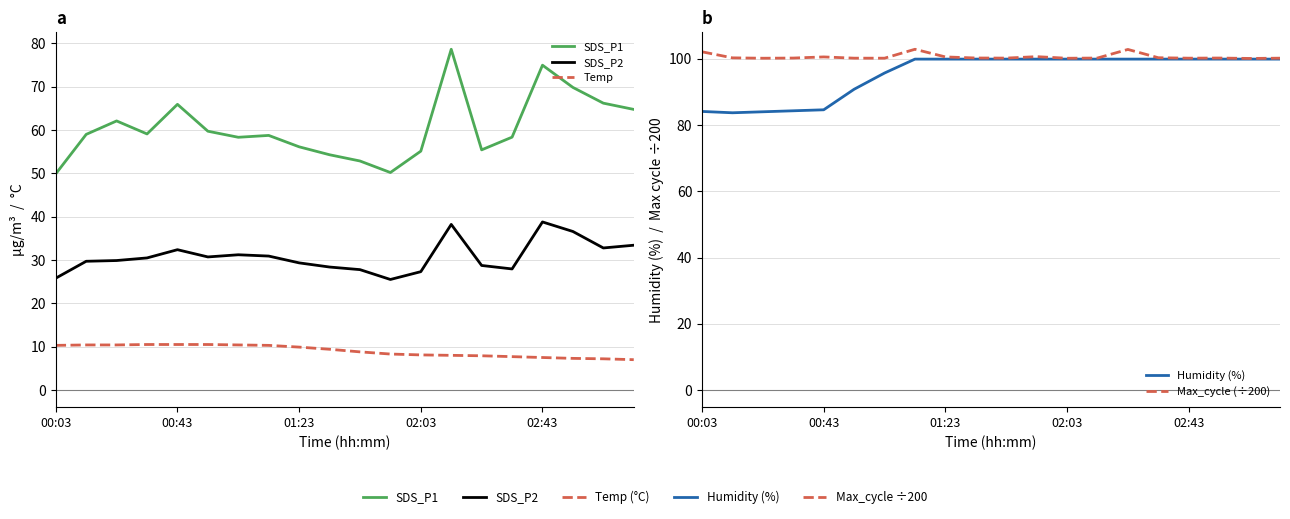

What is the sum of the Temp values at 6 and 00:43?

20.8